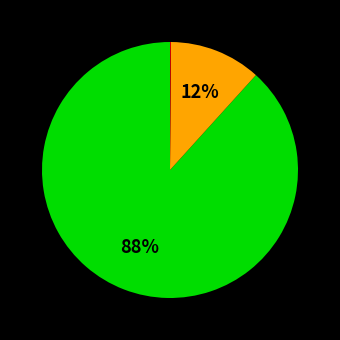

To the nearest percent, what is the difference between the largest and smallest slice percentages?

88%